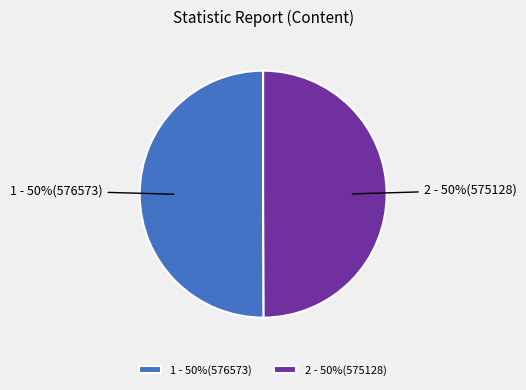

What is the ratio of the value at 2 - 50%(575128) to the value at 1 - 50%(576573)?

1.0